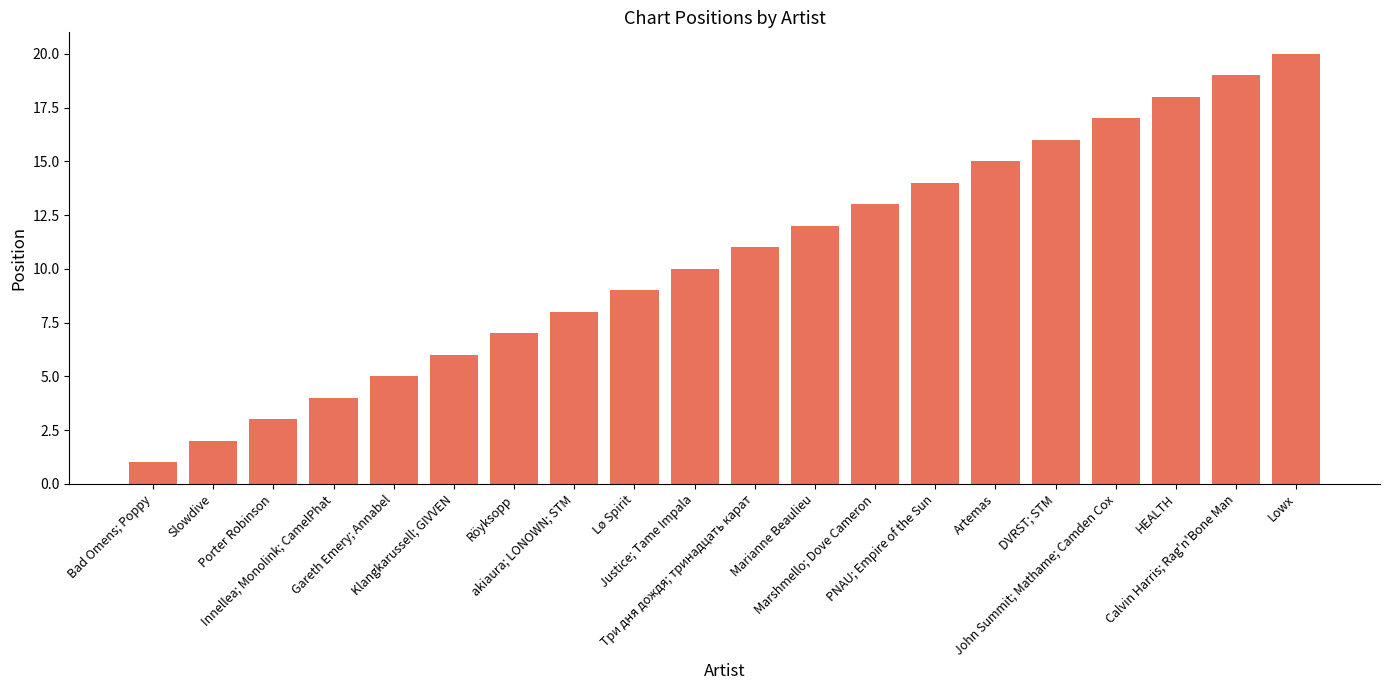

How many categories are shown in the chart?

20